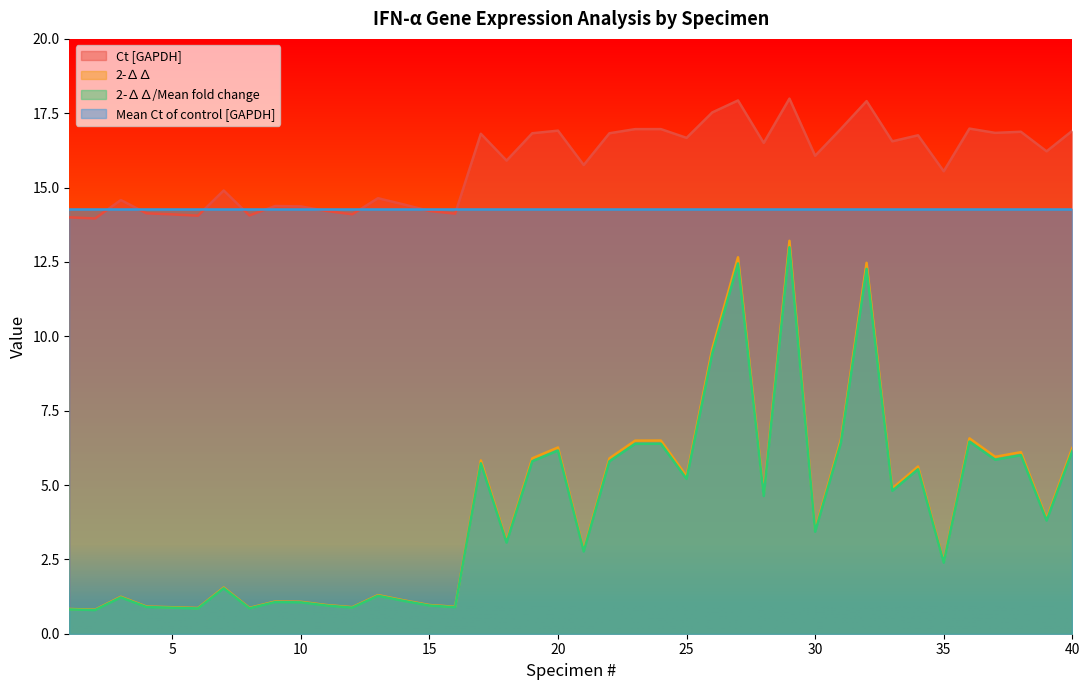

Is it true that 2-∆∆/Mean fold change equals 9.4 at 25?

False